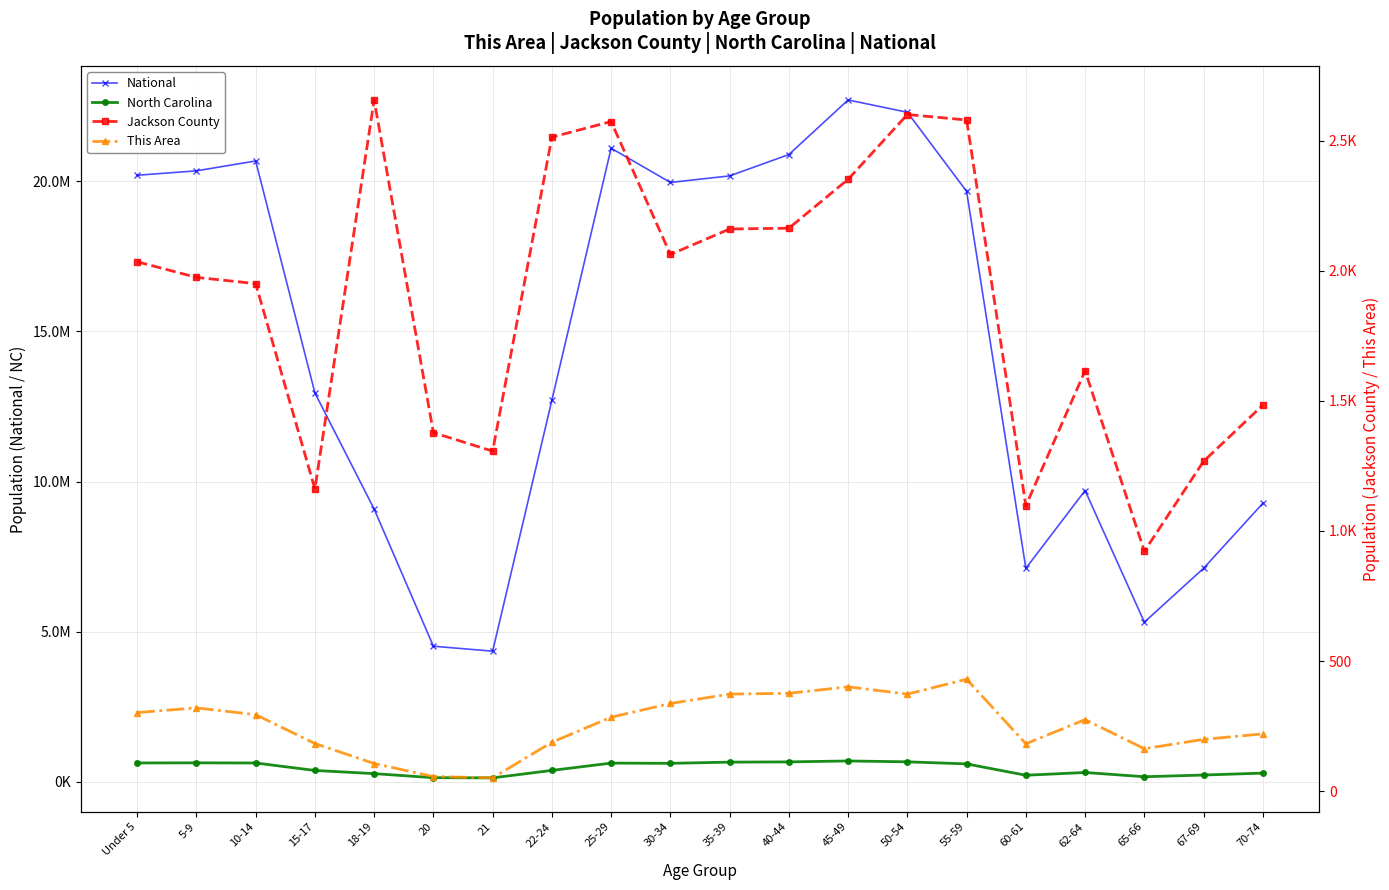

True or false: Jackson County and This Area cross at least once.

False